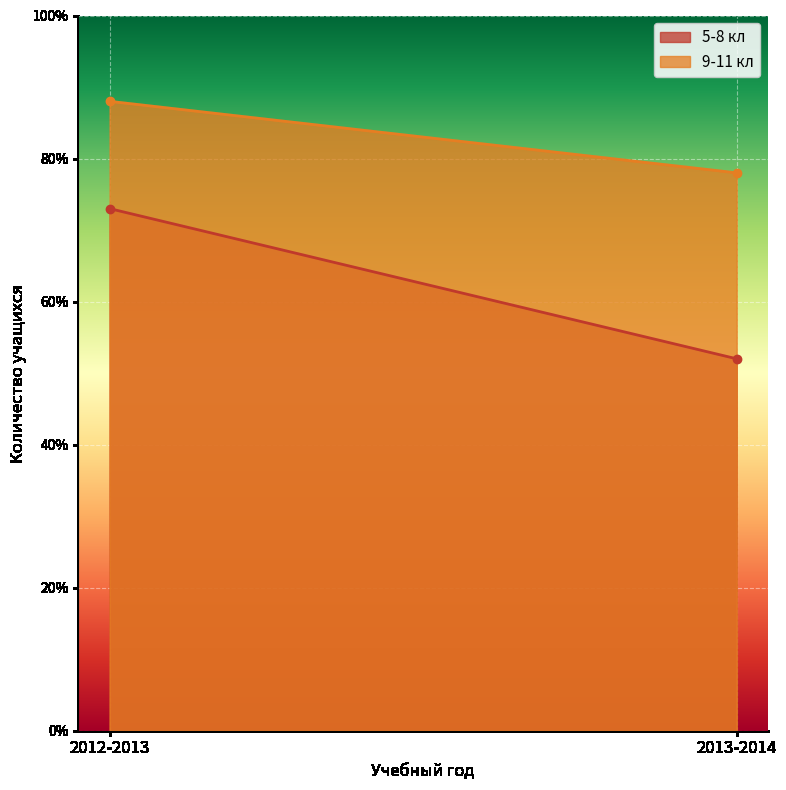

At which category is the sum across all series the highest?

2012-2013